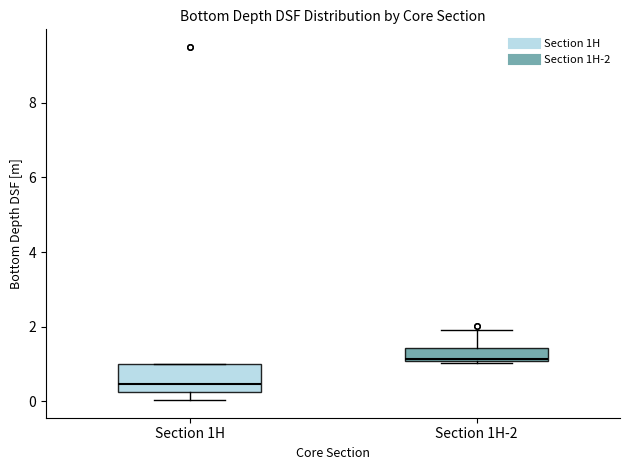

Where does the median line of the box for Section 1H-2 sit on the y-axis? The values are not printed on the chart, so give them approximately, as read against the axis.

1.2